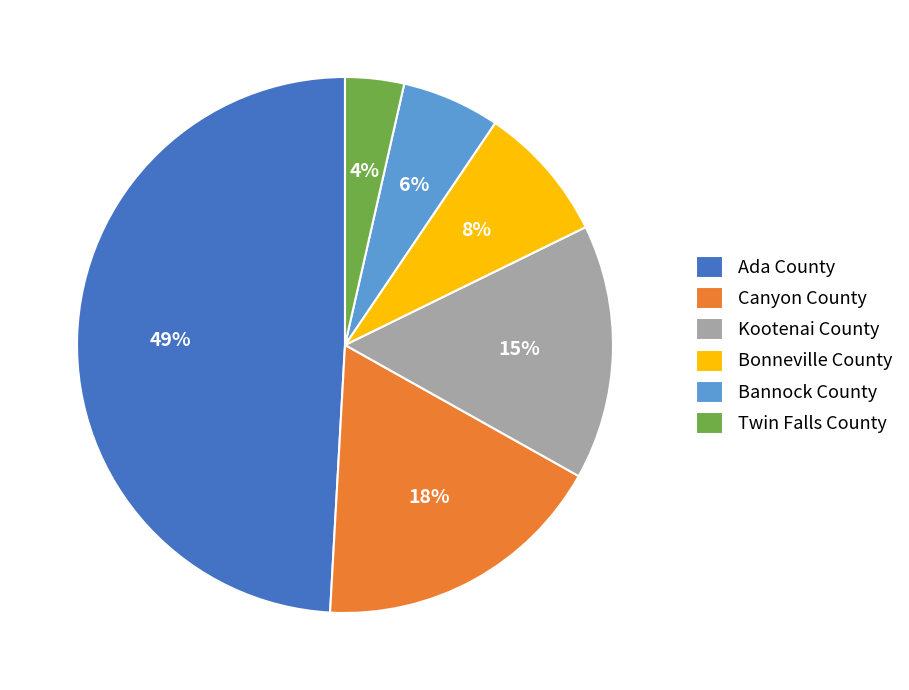

To the nearest percent, what is the average slice percentage?

17%